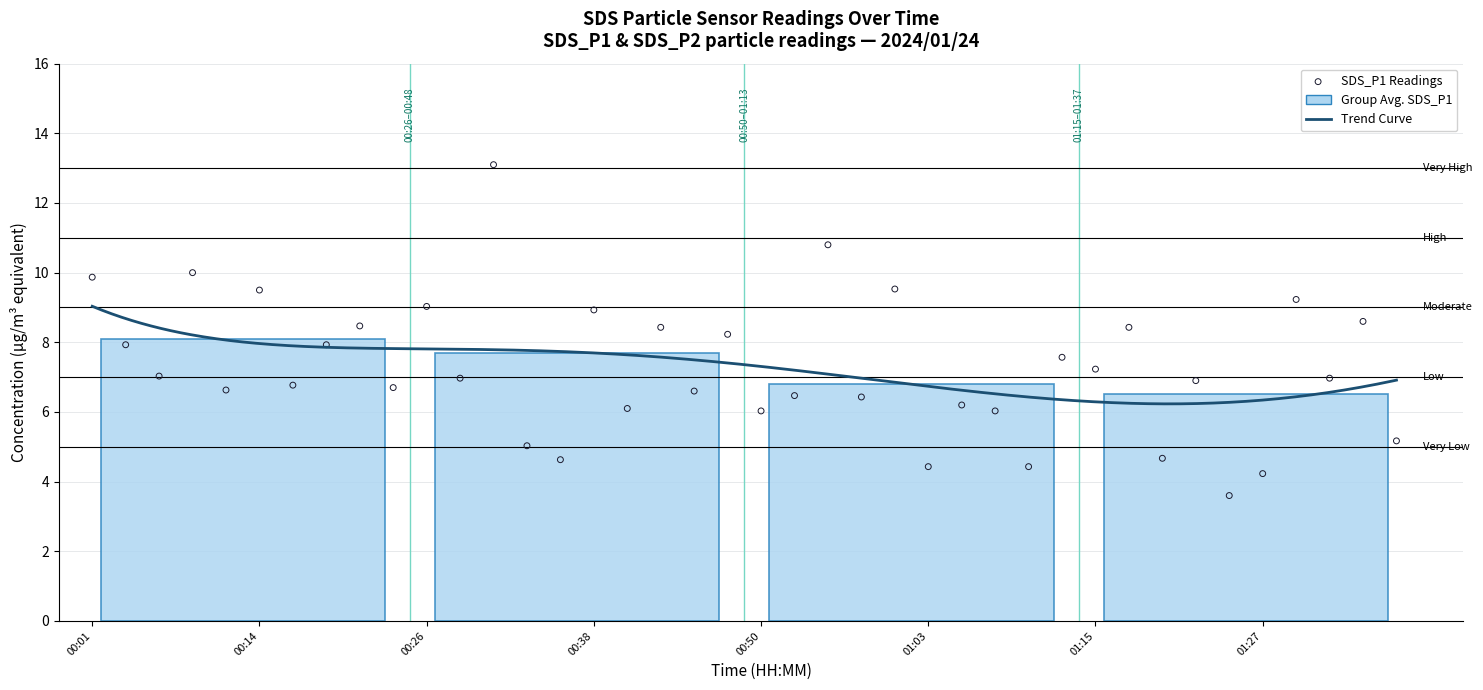

What is the ratio of the value at 01:13 to the value at 00:55?

0.7